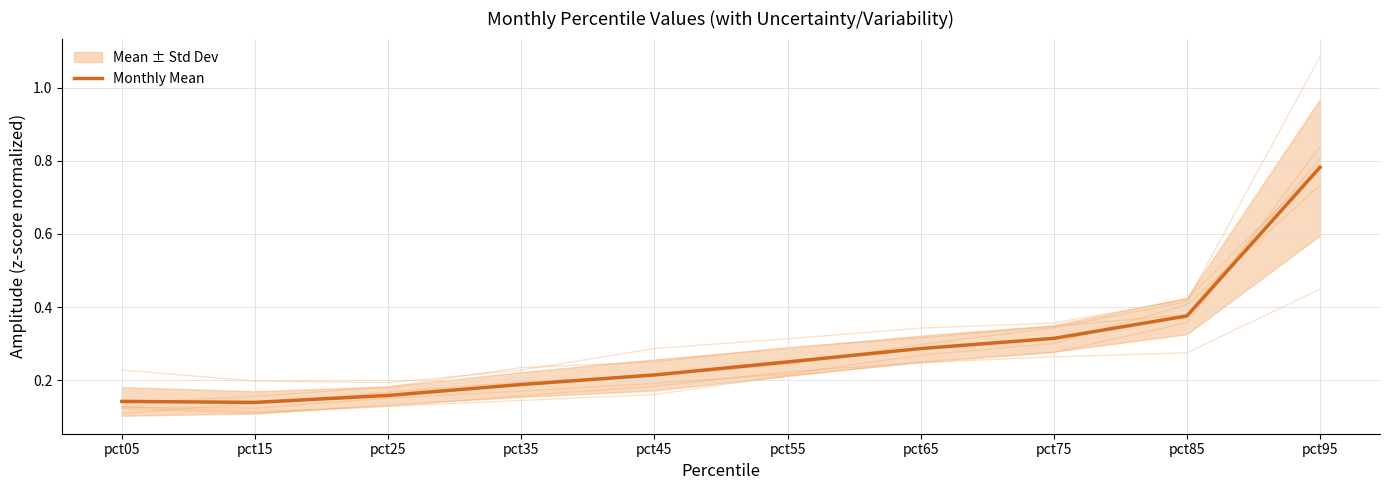

Which category has the highest value across all series?

pct95